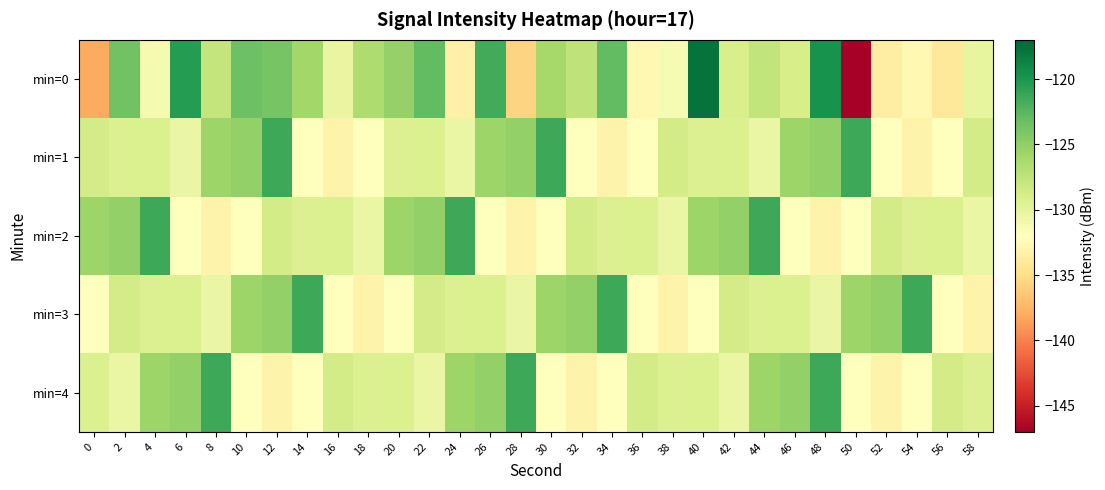

Between 58 and 52, which is larger?

58